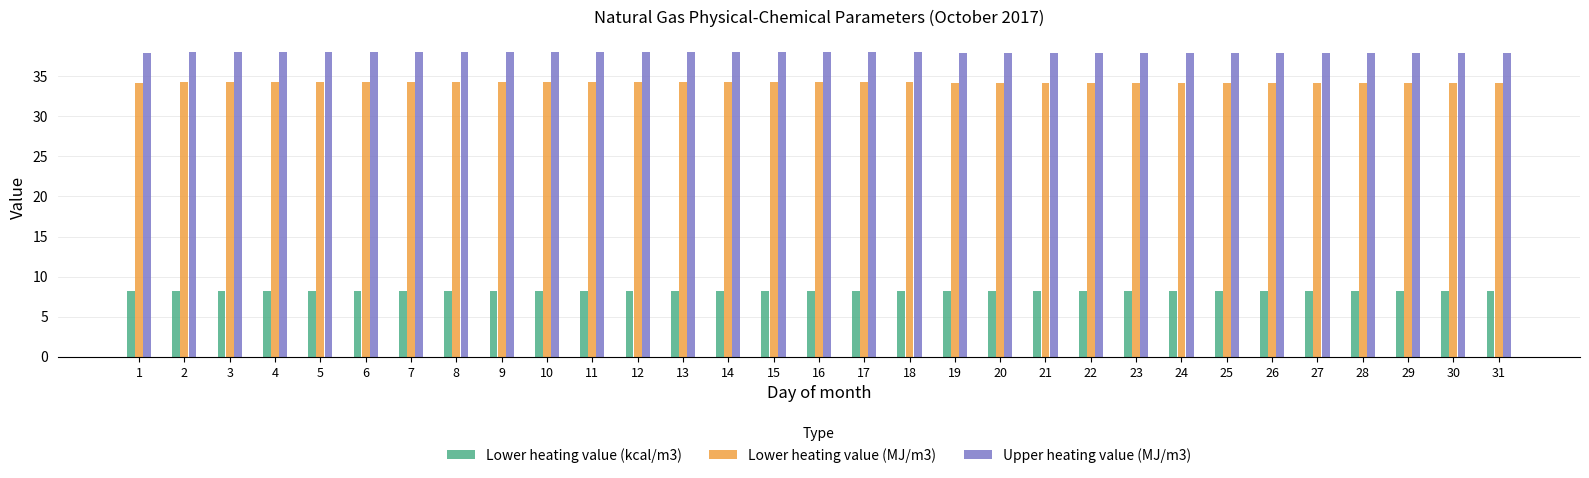

What is the maximum value for Lower heating value (MJ/m3)?

34.3